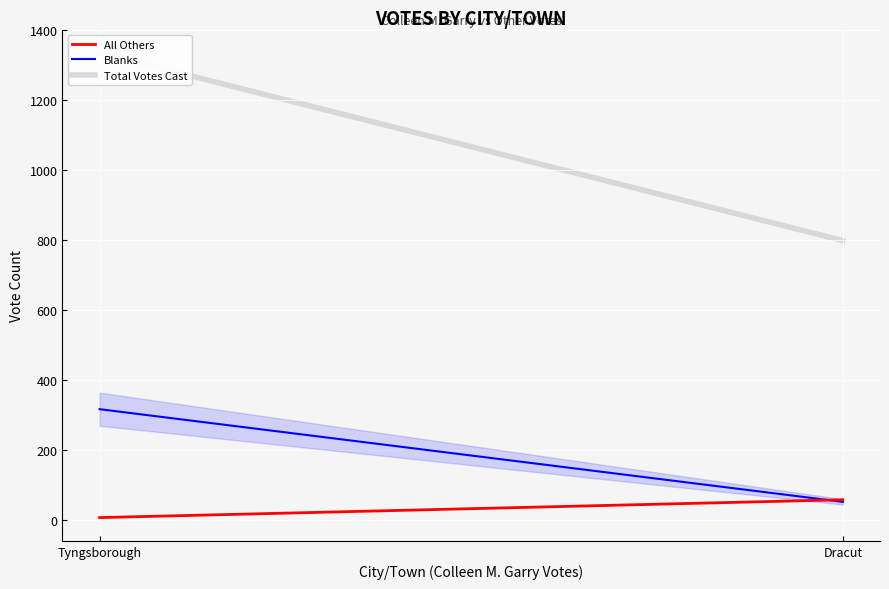

Rank the series at Tyngsborough from lowest to highest value.

All Others, Blanks, Total Votes Cast